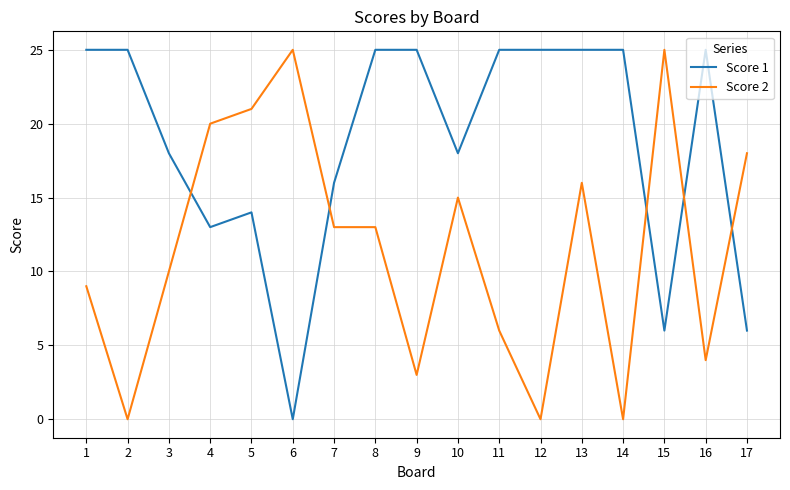

True or false: Score 1 has a value of 25 at 14.

True